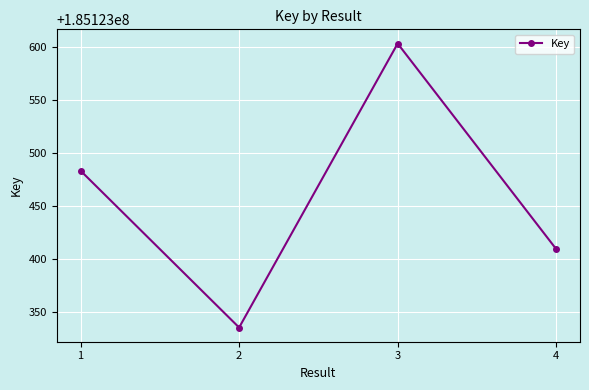

What is the minimum value shown in the chart?

185123335